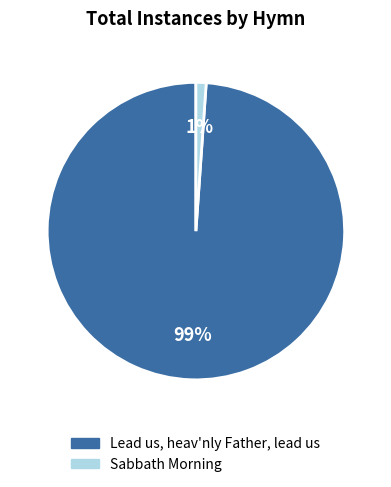

Is there any slice that represents more than half of the pie?

Yes